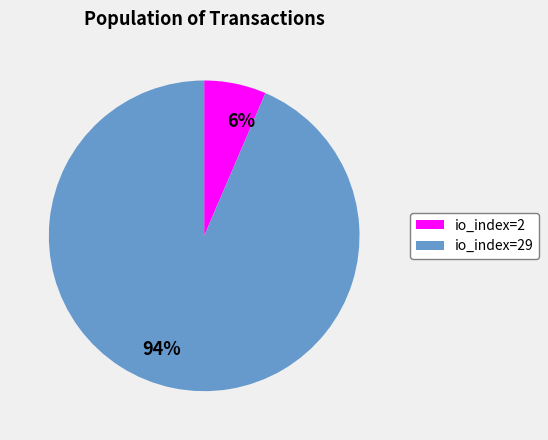

To the nearest percent, what portion does io_index=29 represent?

94%